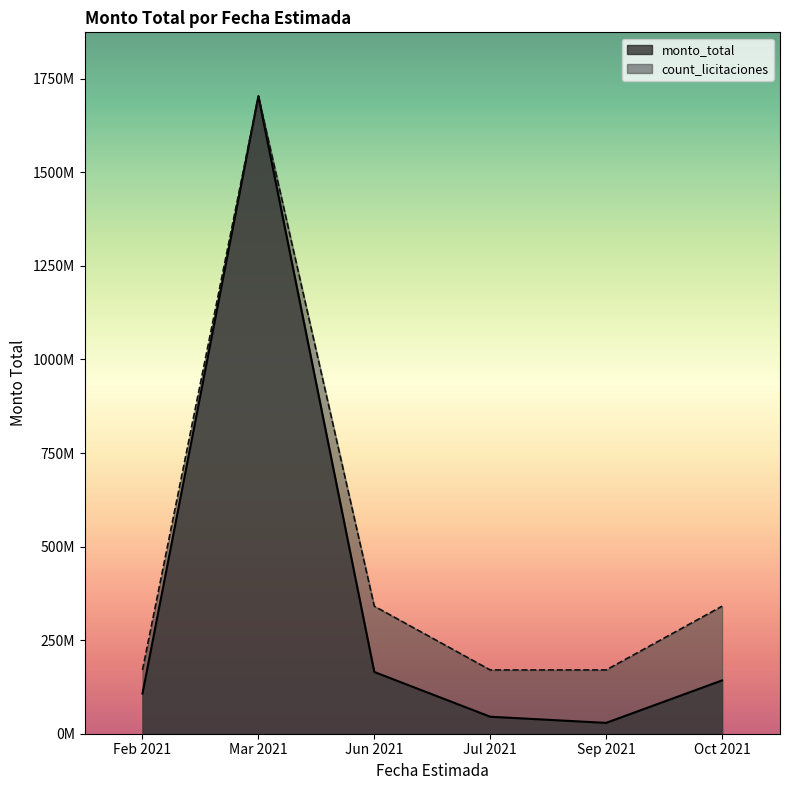

True or false: there are more than 0 points higher than both neighbors.

True